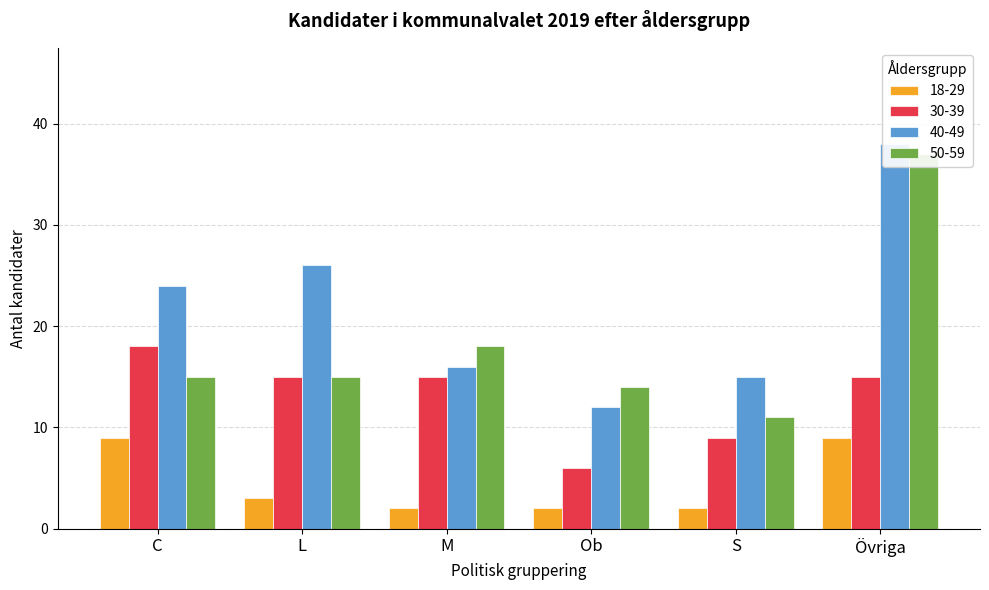

How many data points in 18-29 are less than 3?

3